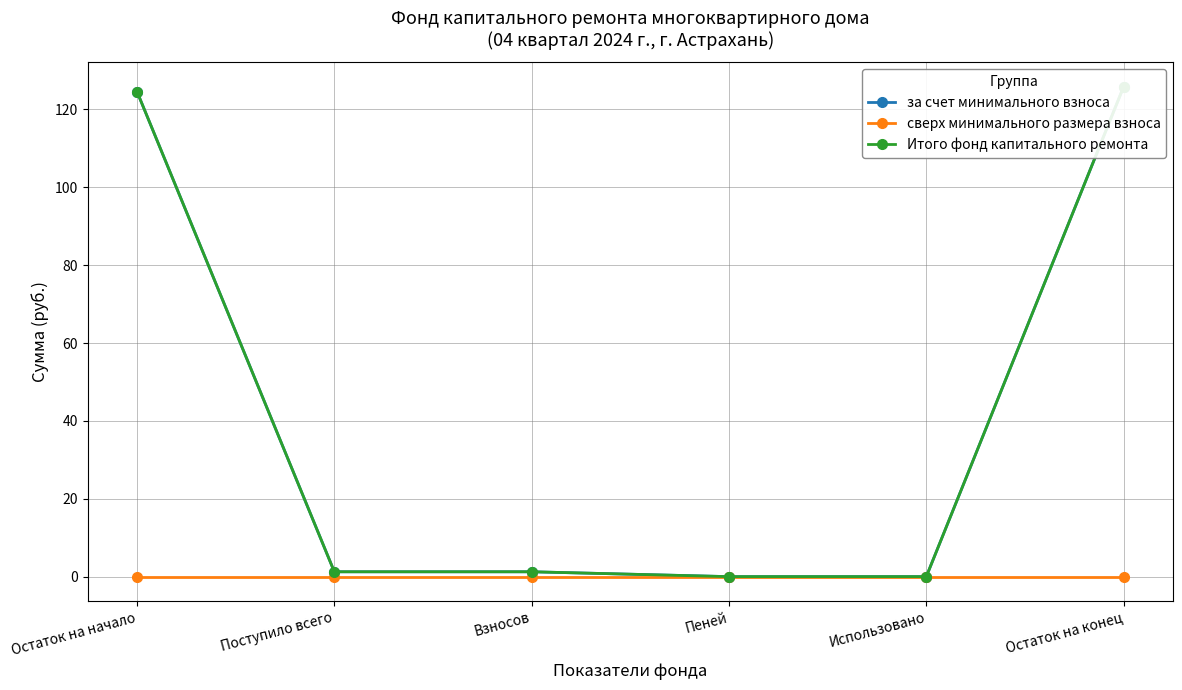

Where does the за счет минимального взноса series first go above 1?

Остаток на начало